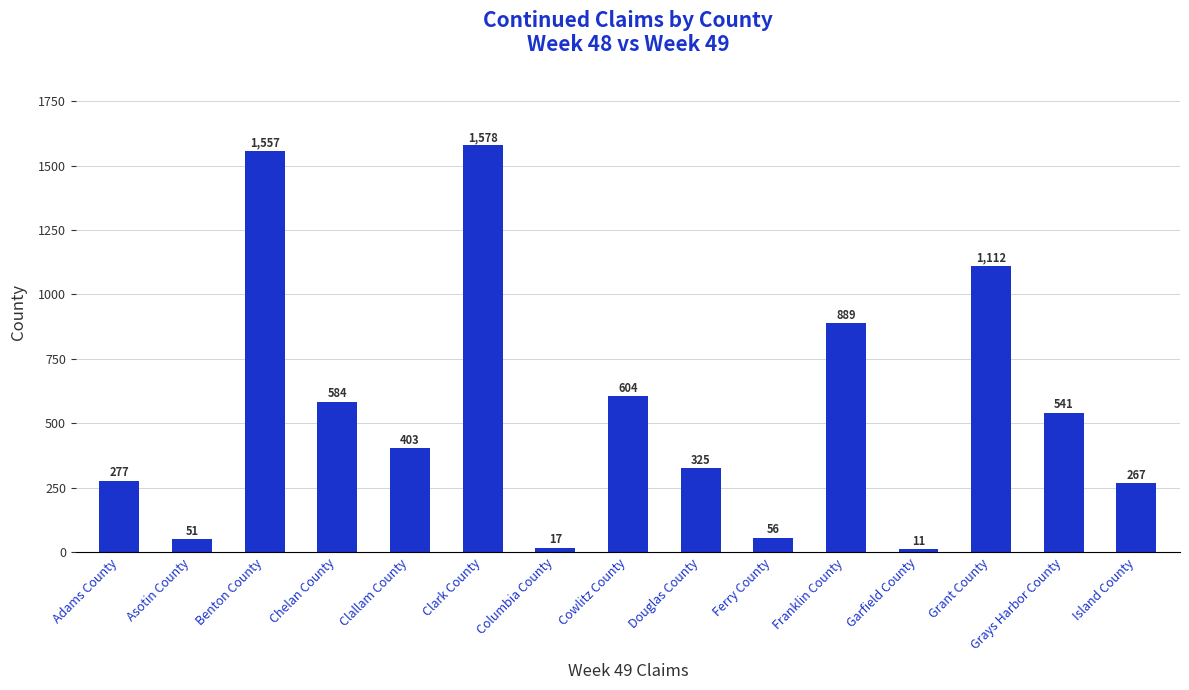

What value does the data have at Franklin County, to the nearest 100?

900